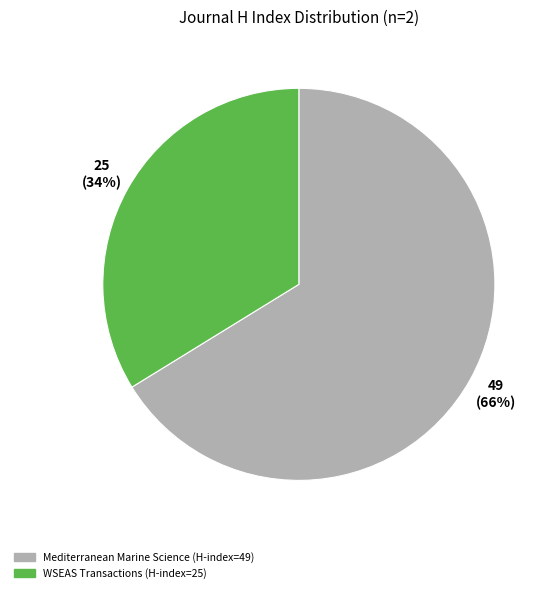

To the nearest percent, what is the average slice percentage?

50%